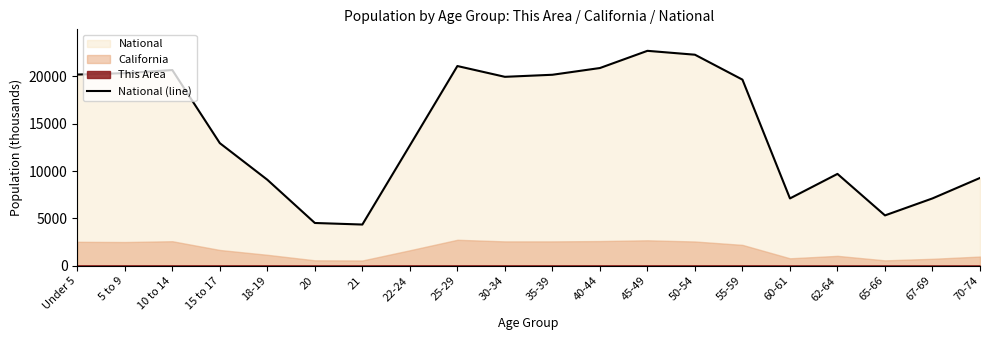

Which label corresponds to the largest value in the chart?

45-49